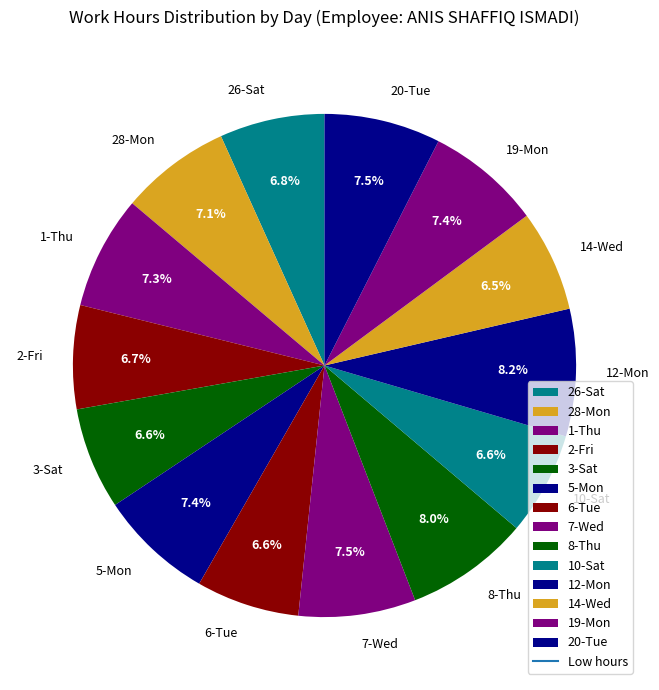

How many segments does this pie chart have?

14